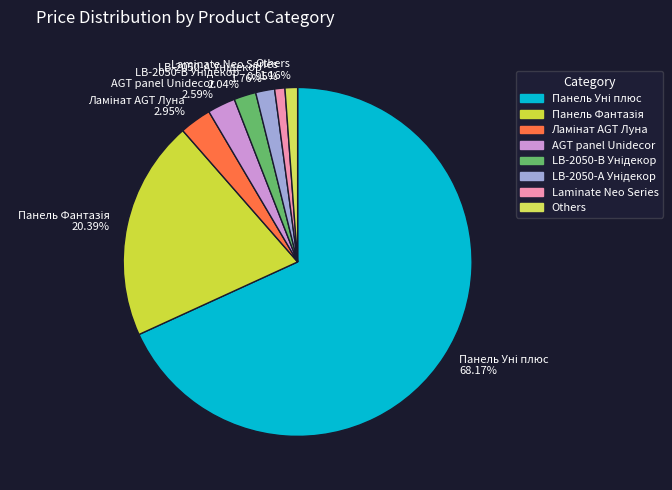

Is there any slice that represents more than half of the pie?

Yes